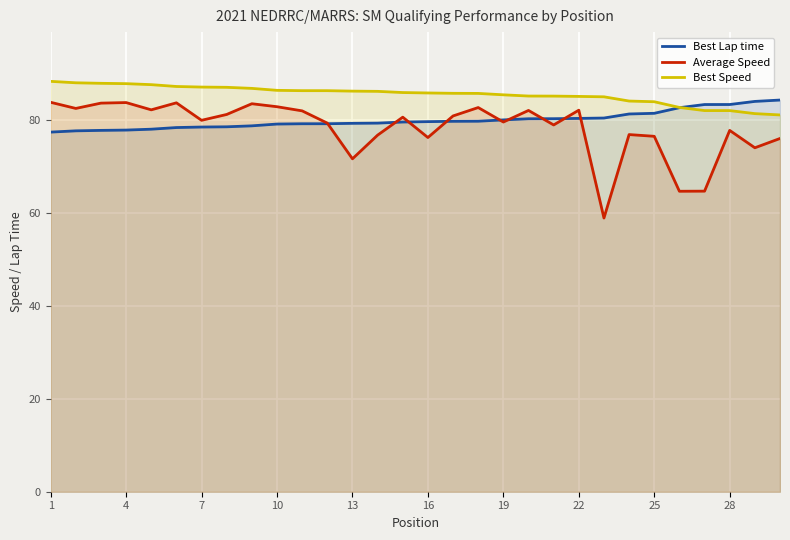

What is the total value across all series at 16?

241.8